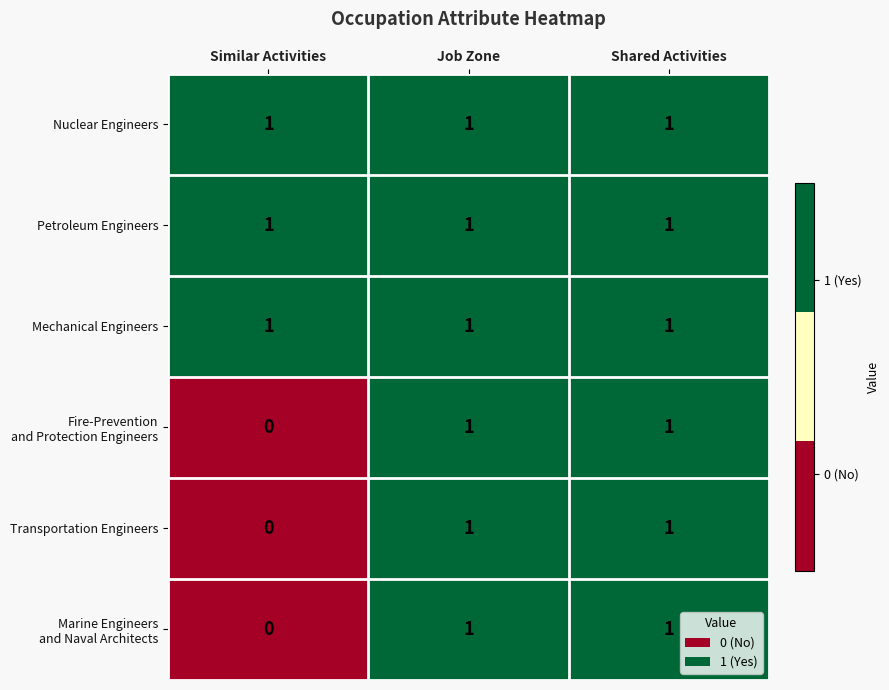

What is the total value across all series at Shared Activities?

6